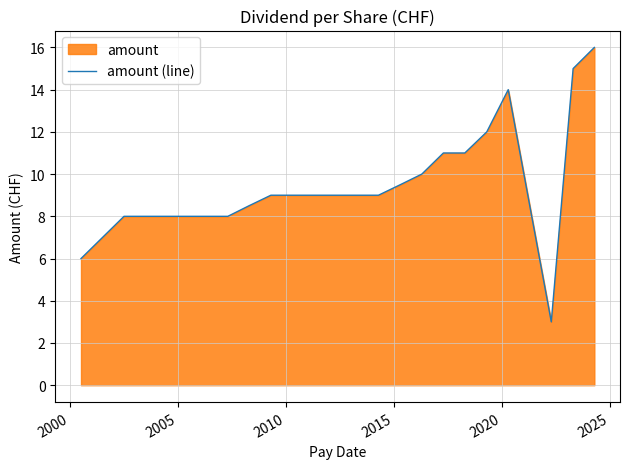

What is the smallest value displayed?

3.0